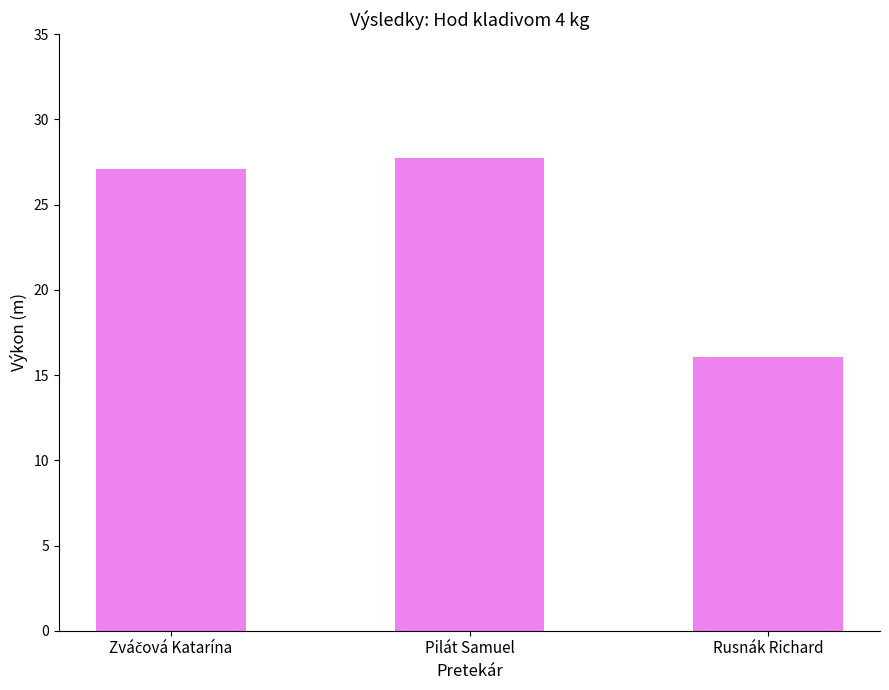

Reading left to right, transcribe all the data shown in this chart.

27.1	27.7	16.1